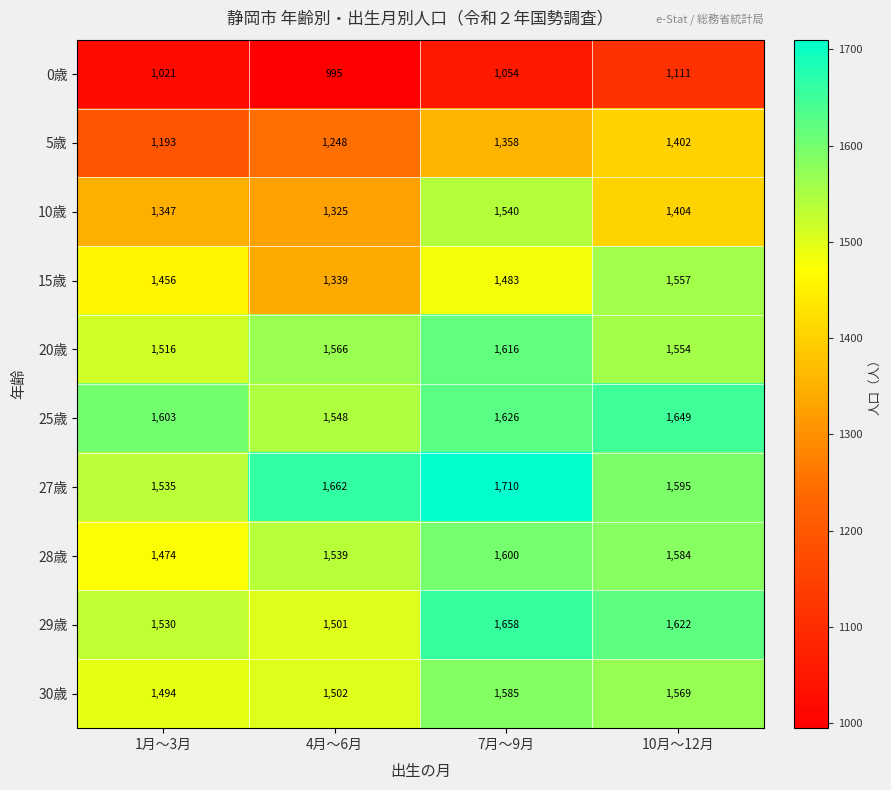

Between 7月～9月 and 10月～12月, which series saw the biggest shift?

10歳